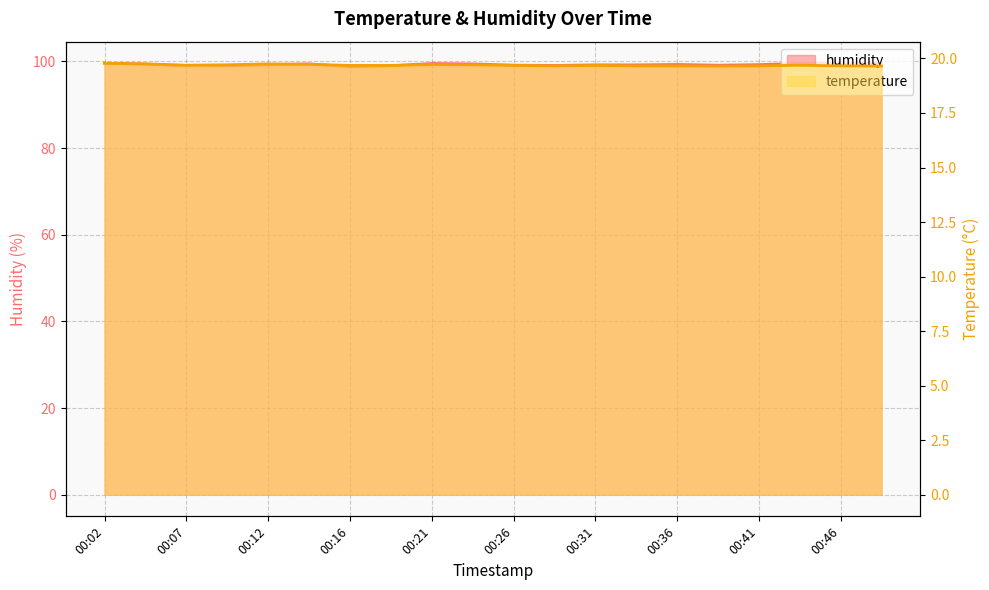

True or false: temperature has more than 1 interior local peaks.

True